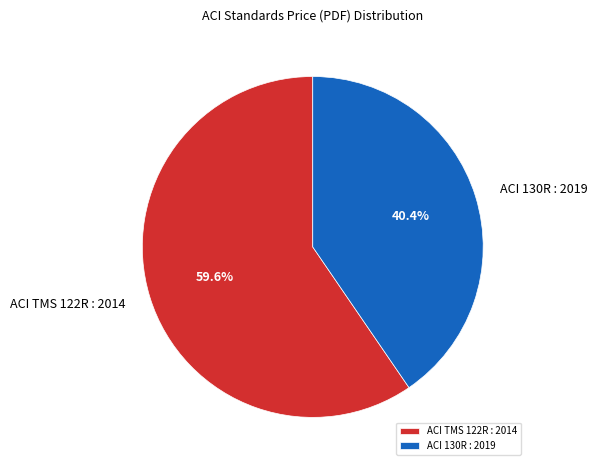

How many slices are in this pie chart?

2